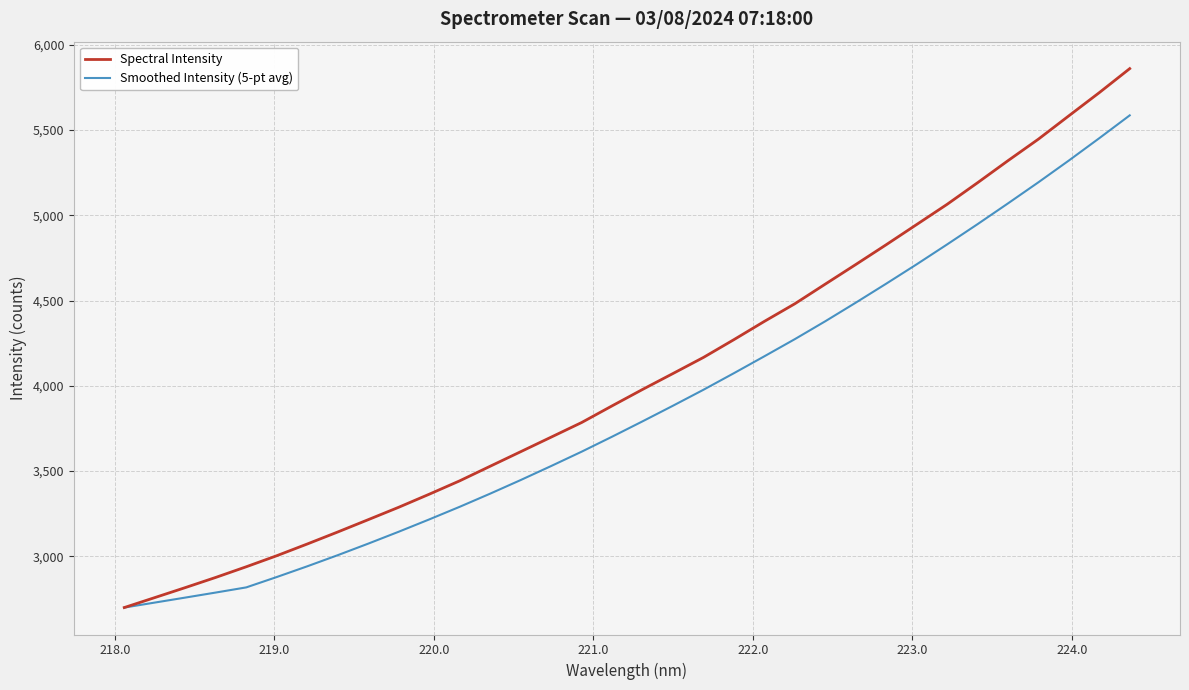

What are all the series names shown in the legend?

Spectral Intensity, Smoothed Intensity (5-pt avg)